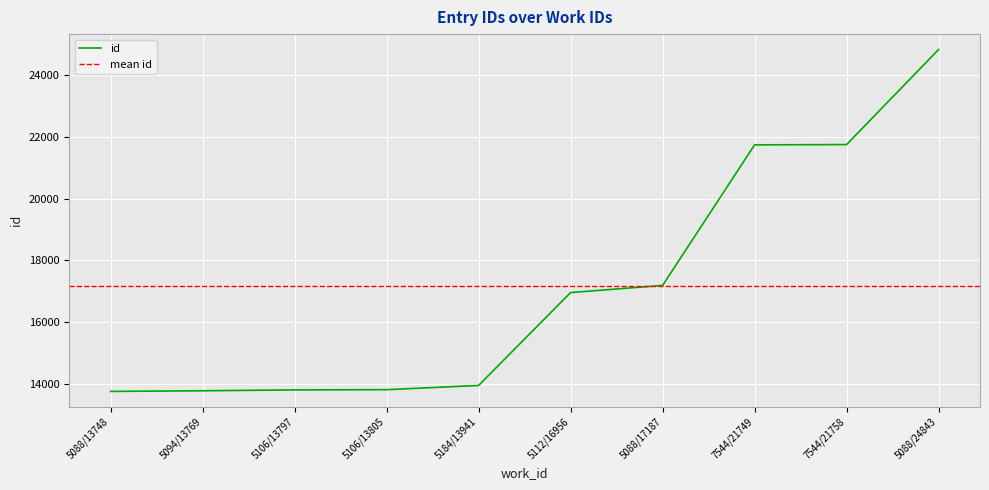

What is the label of the 8th point from the right?

5106/13797